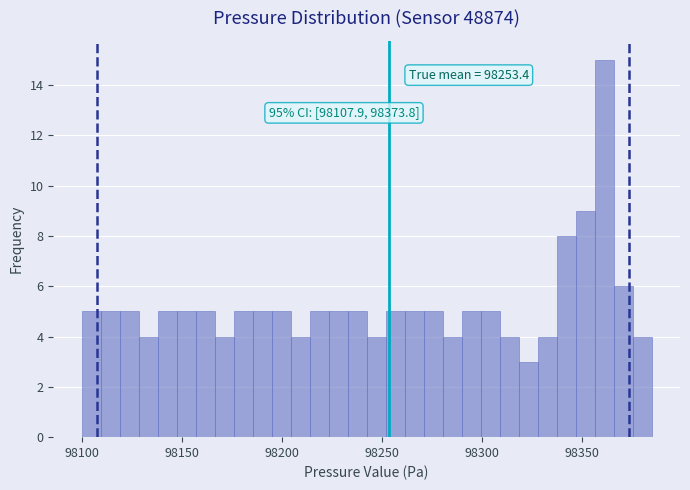

Around what value on the x-axis is the tallest bar? Give the approximate position of its centre, as read against the axis.

98360